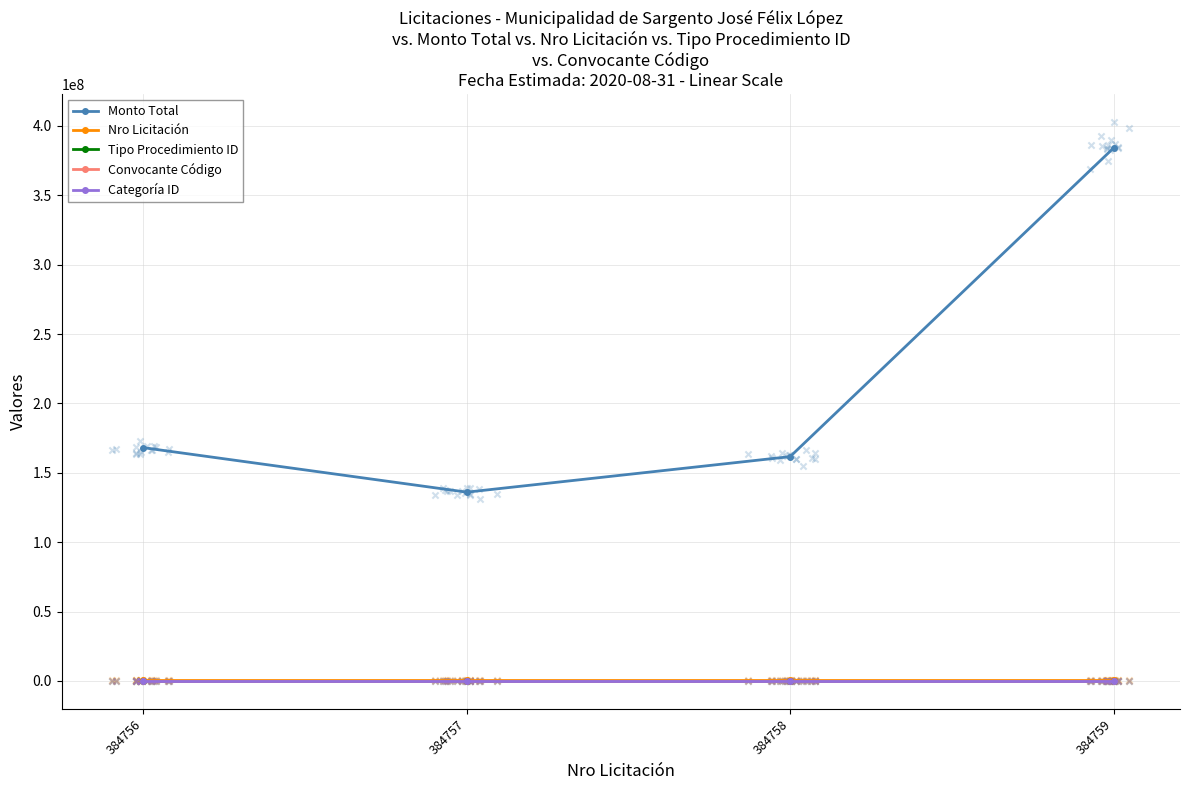

Which series reaches the maximum Y coordinate?

Monto Total